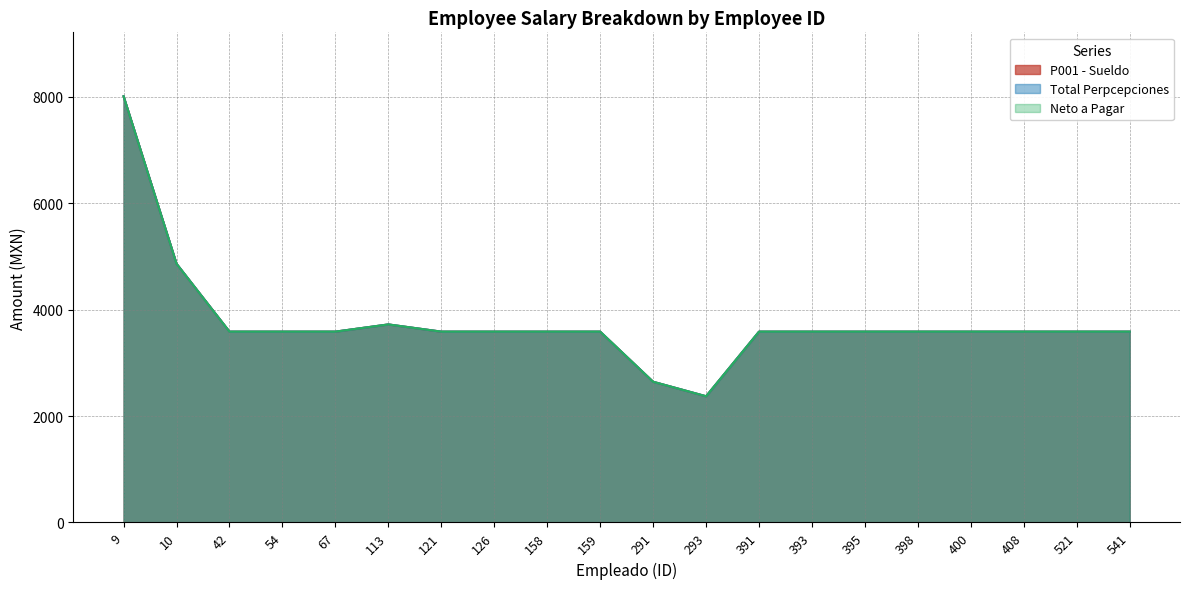

What are all the series names shown in the legend?

P001 - Sueldo, Total Perpcepciones, Neto a Pagar